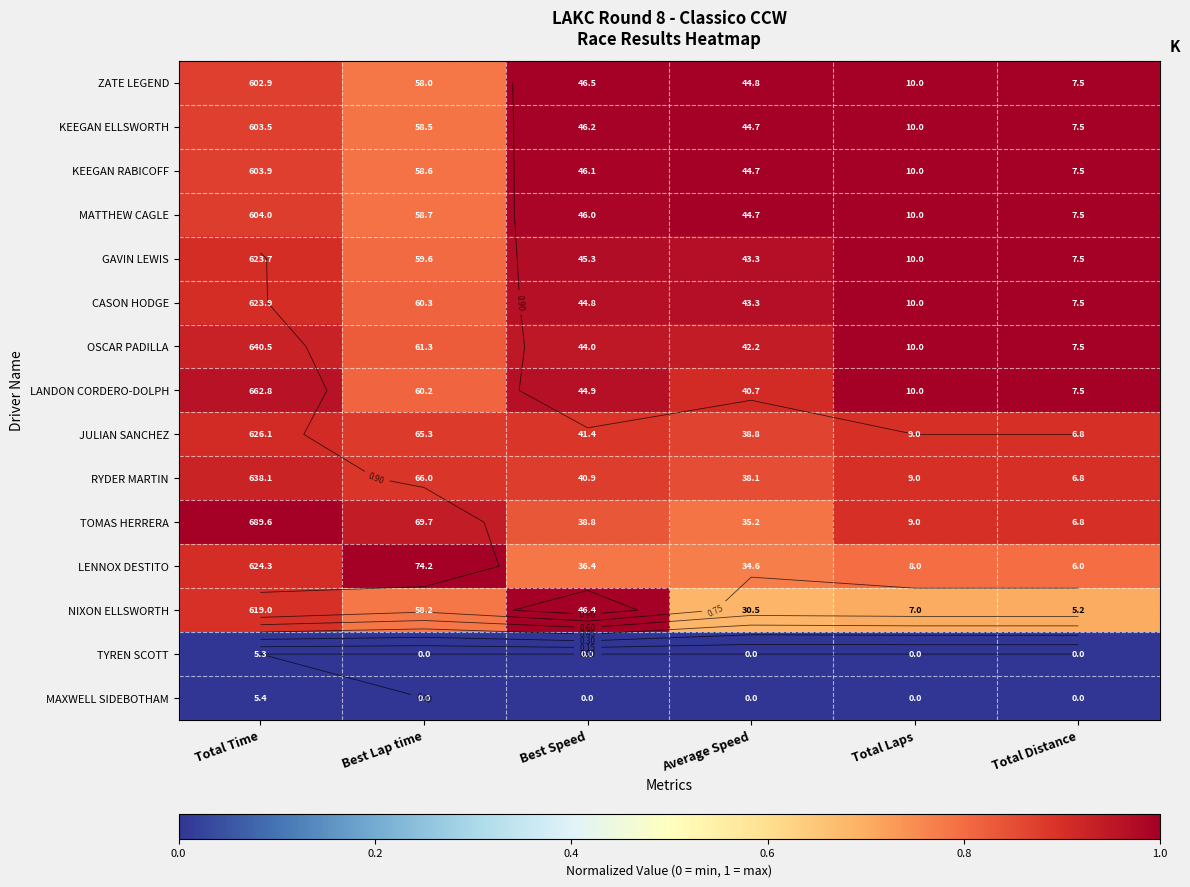

Is the value of TYREN SCOTT at Best Lap time greater than the value of RYDER MARTIN at Best Lap time?

No